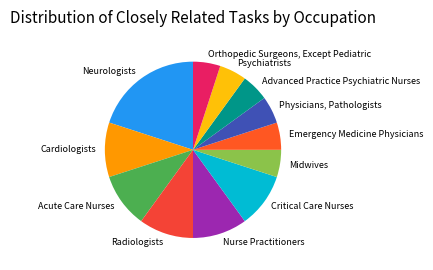

Count the number of slices in the pie.

12